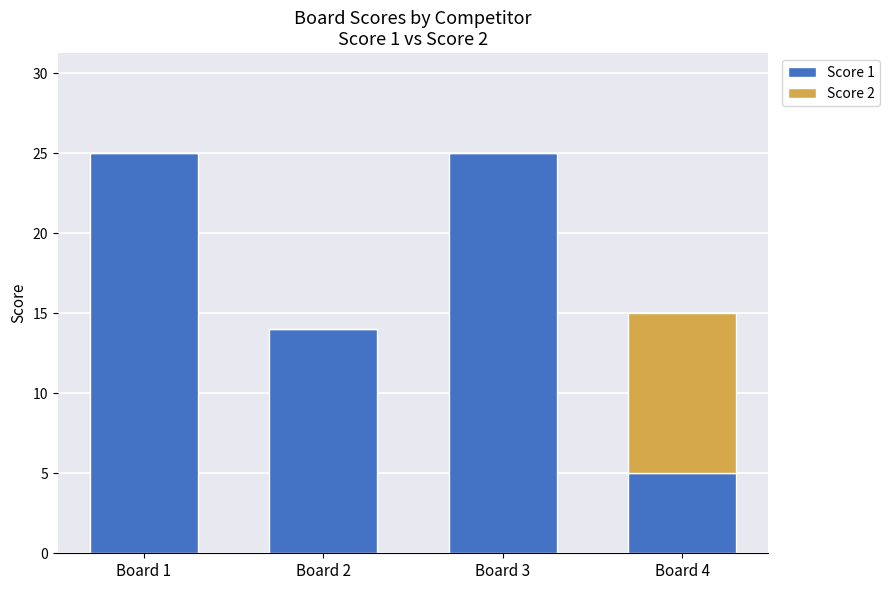

At which label is Score 1 closest to 15?

Board 2